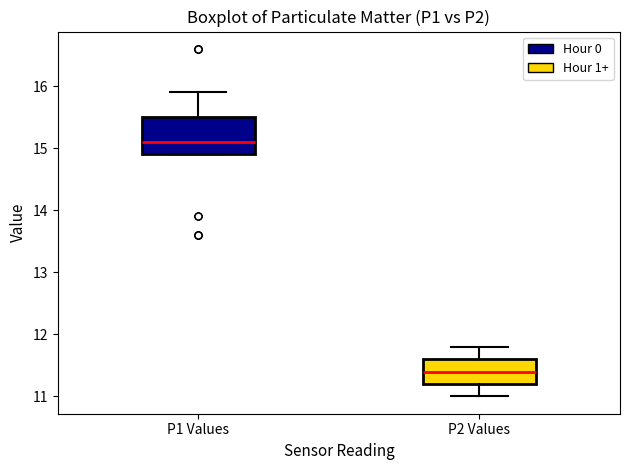

Where does the median line of the box for P2 Values sit on the y-axis? The values are not printed on the chart, so give them approximately, as read against the axis.

11.4